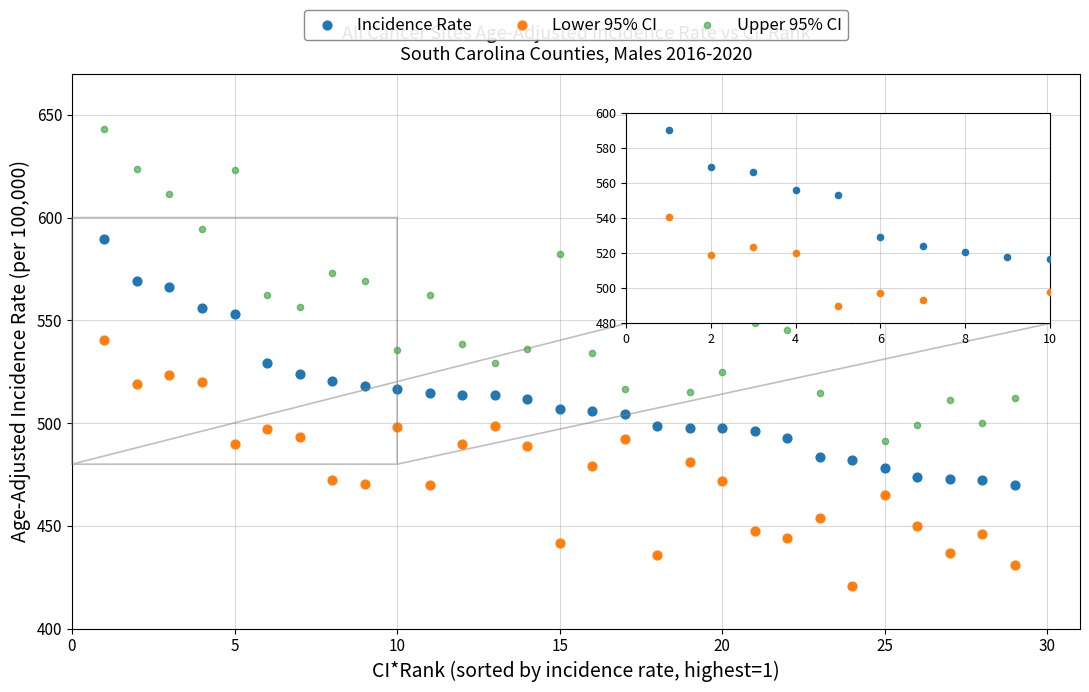

What are all the series names shown in the legend?

Incidence Rate, Lower 95% CI, Upper 95% CI